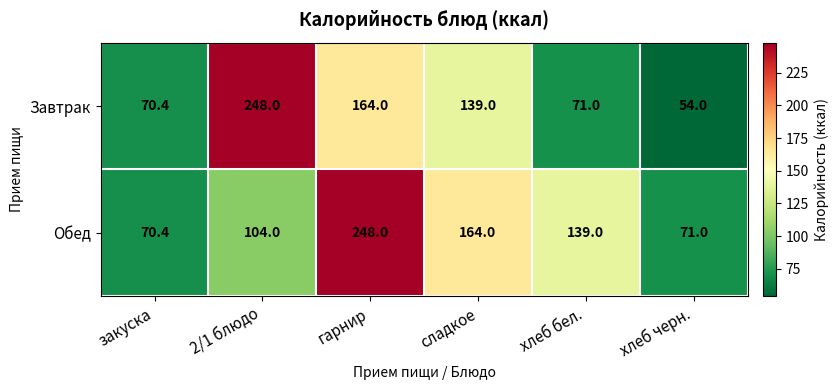

What is the spread (max minus min) of values at хлеб бел.?

68.0